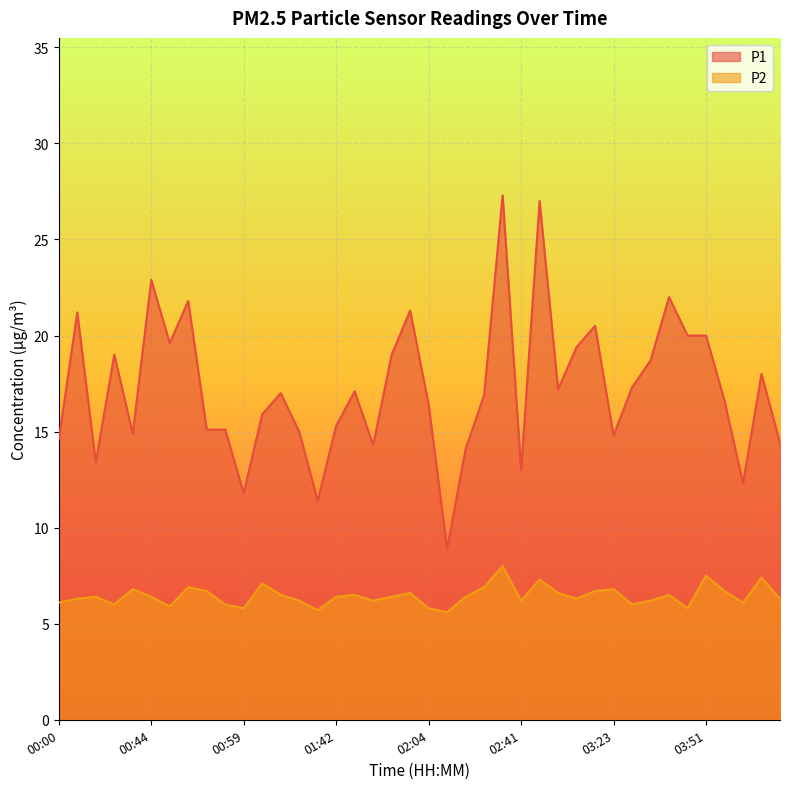

At which label is P1 closest to 18?

04:14